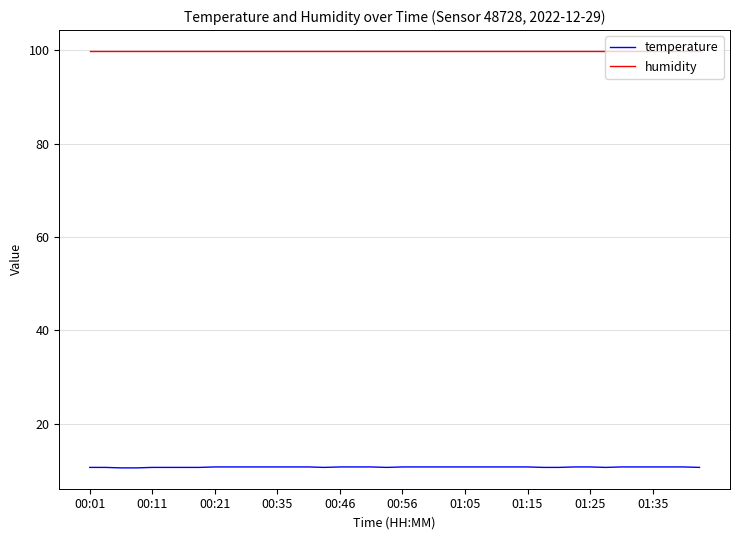

What is the greatest value displayed?

99.9